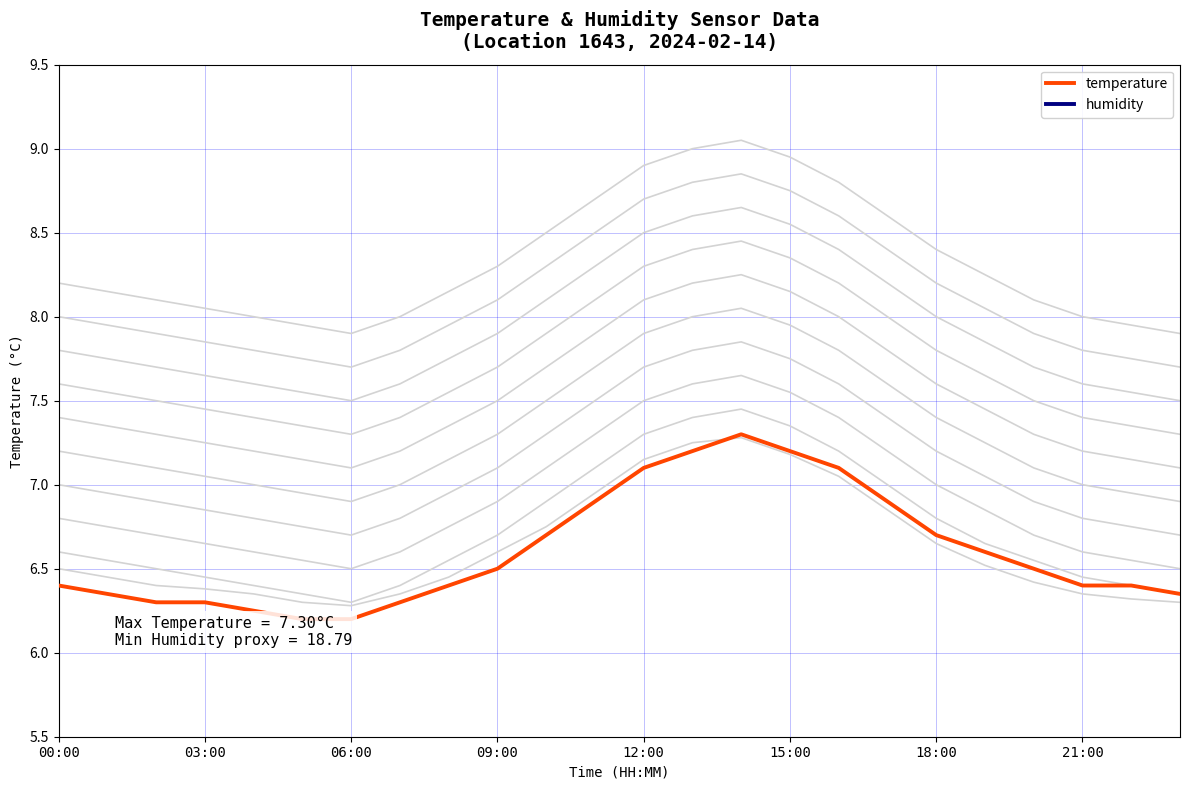

Which has a higher value, 12:00 or 14?

14